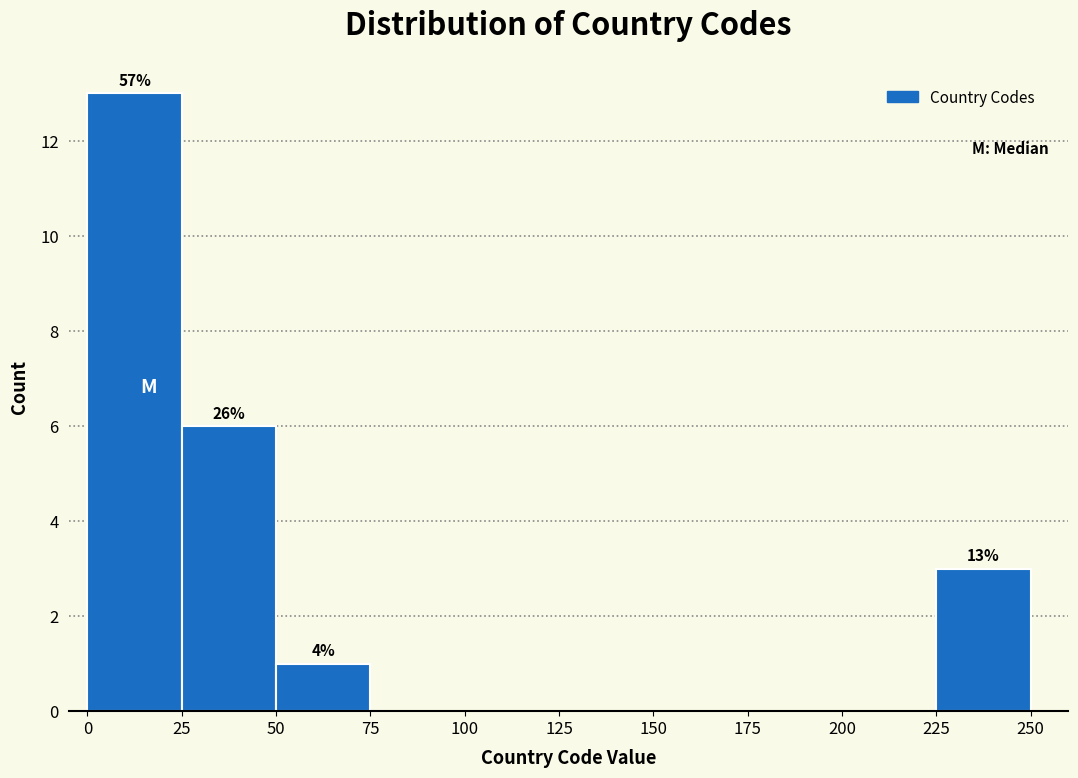

Which range on the x-axis has the tallest bar?

0 to 25